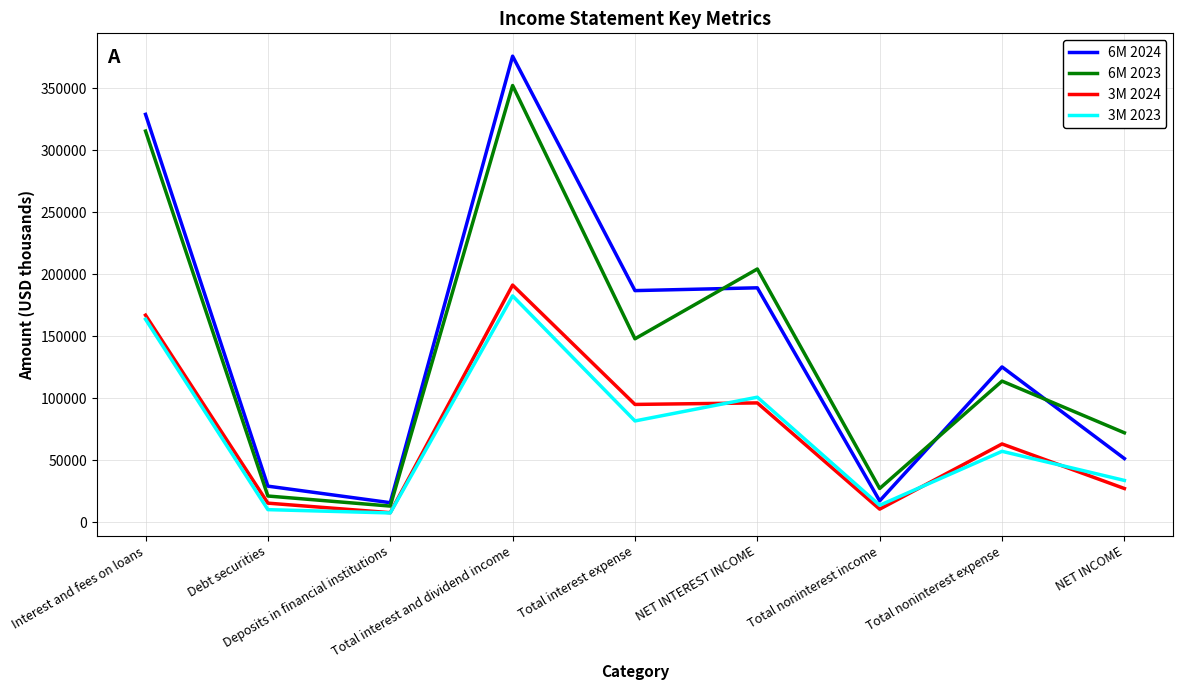

What is the sum of all 3M 2023 values?

651055